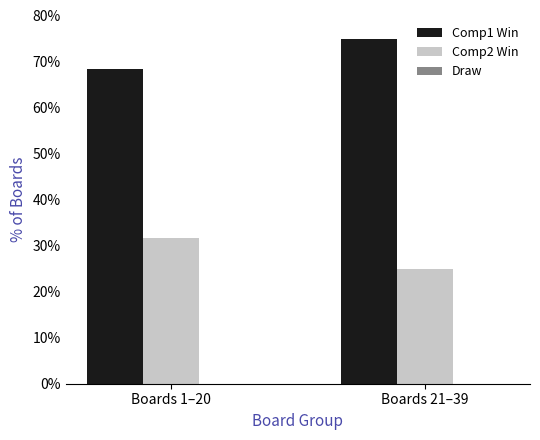

What is the maximum value shown in the chart?

75.0